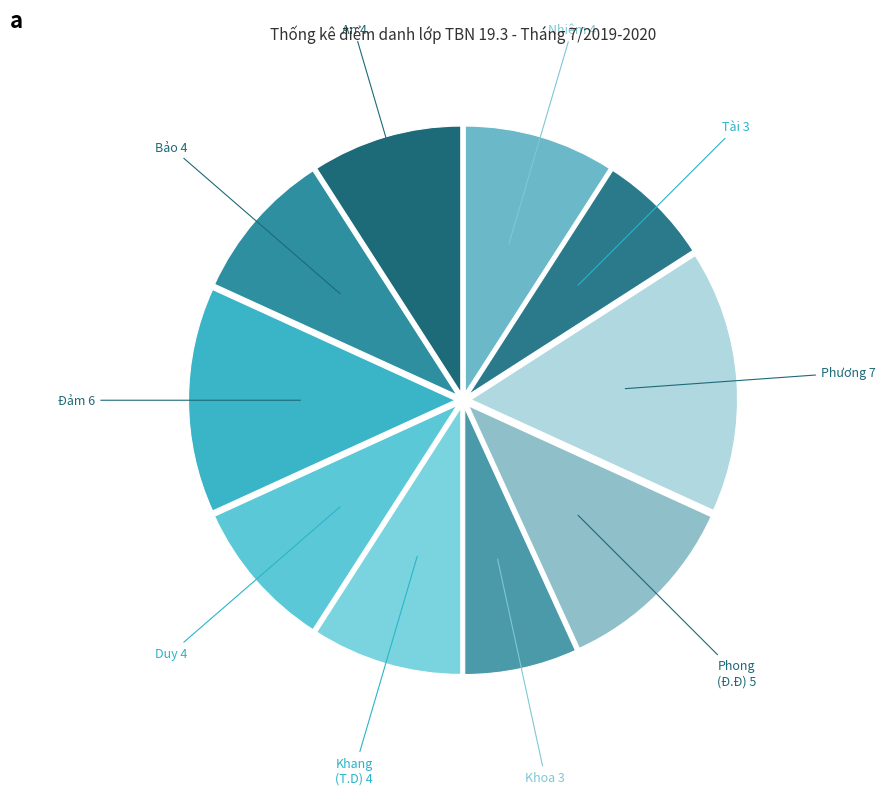

Is it true that Khoa 3 is 7% of the pie?

True